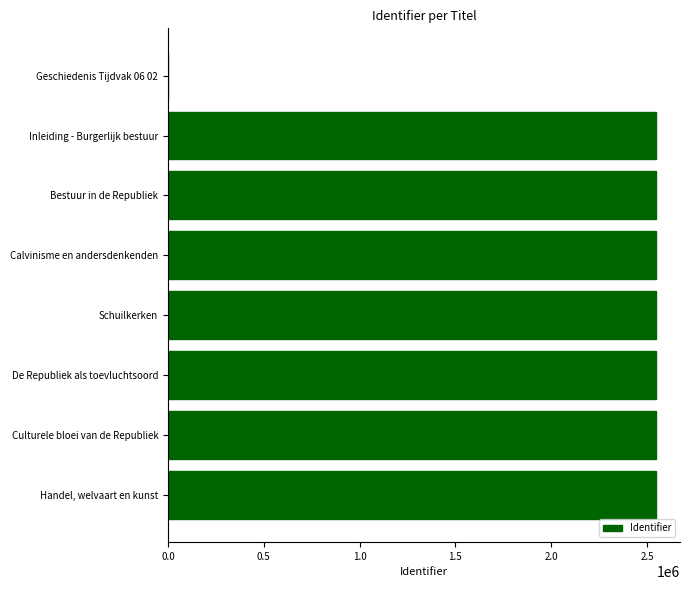

What is the change in value from Geschiedenis Tijdvak 06 02 to De Republiek als toevluchtsoord?

+2545340